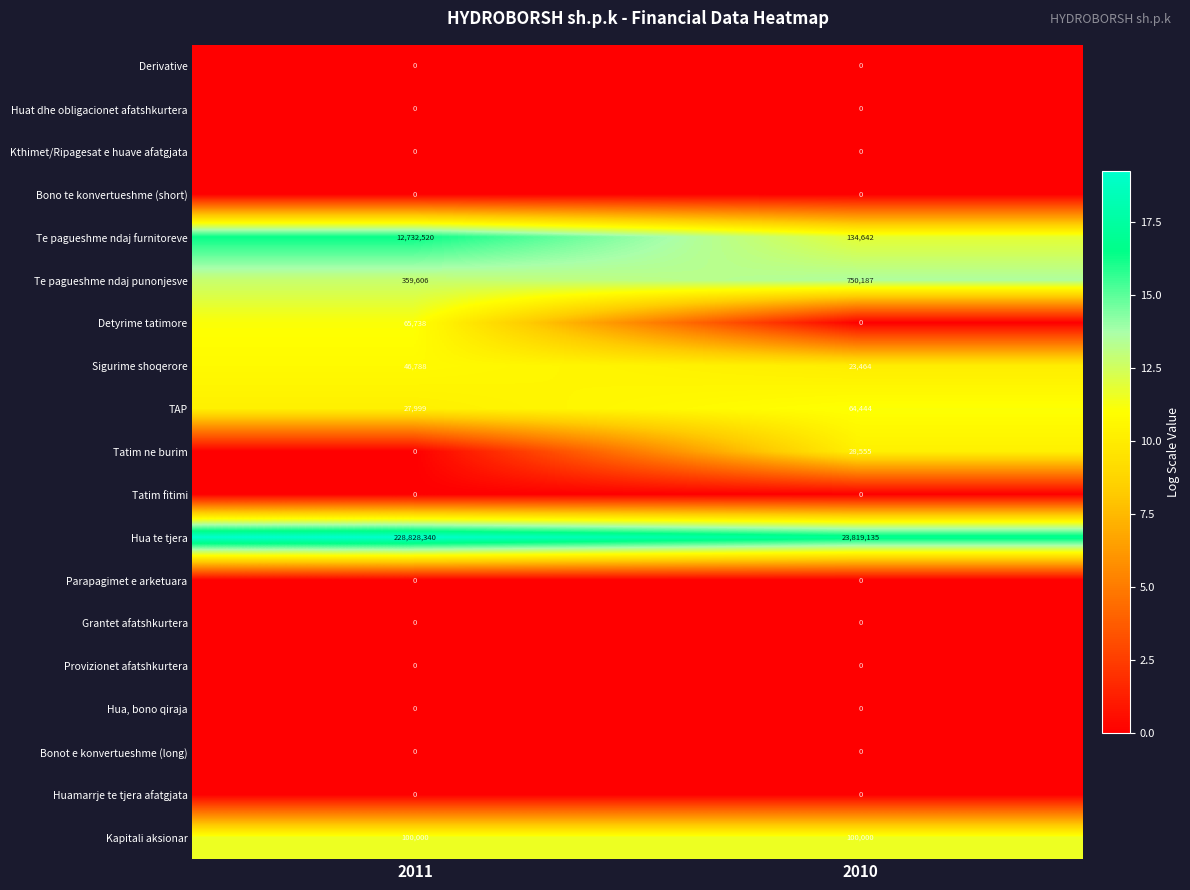

What is the spread (max minus min) of values at 2010?

23819135